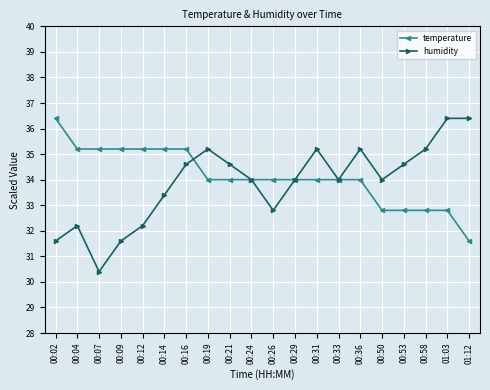

The value of humidity at 00:12 is 32.2. True or false?

True